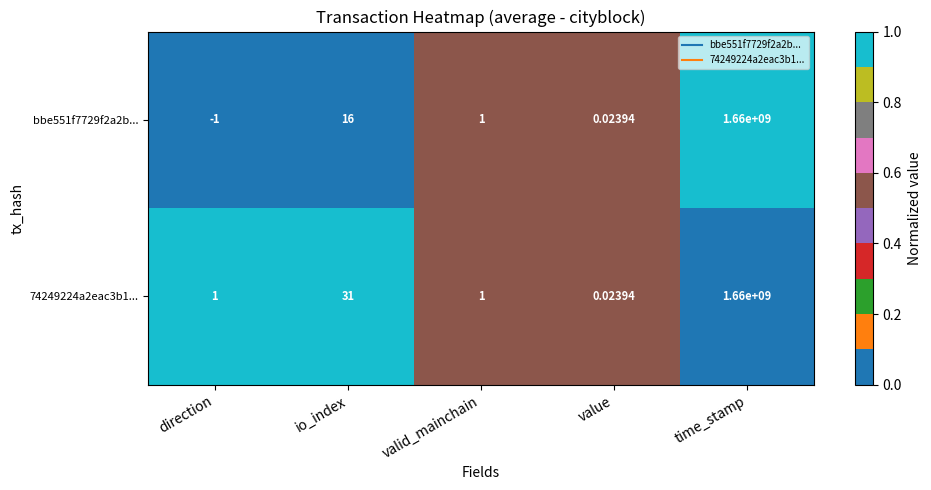

Where does the bbe551f7729f2a2b... series first go above 1?

io_index